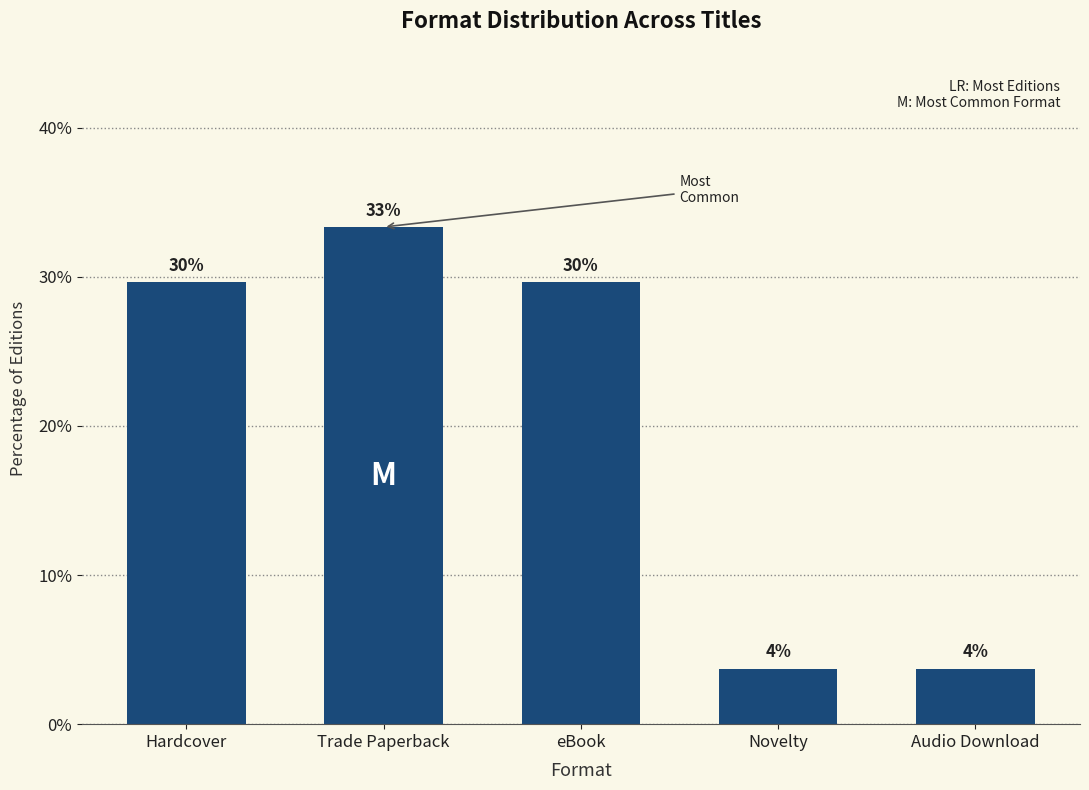

What is the sum of all values?

100.0